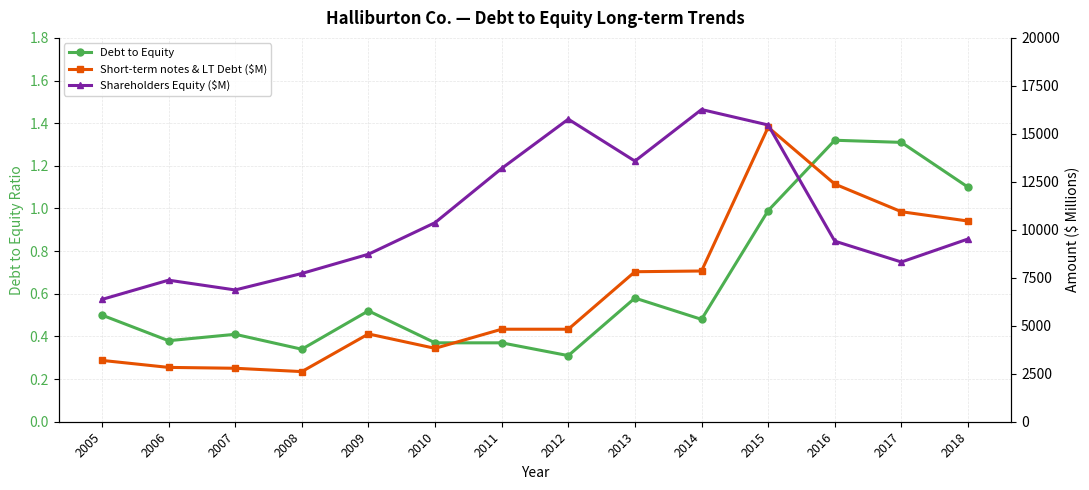

List the series in order of their overall mean, lowest first.

Debt to Equity, Short-term notes & LT Debt ($M), Shareholders Equity ($M)